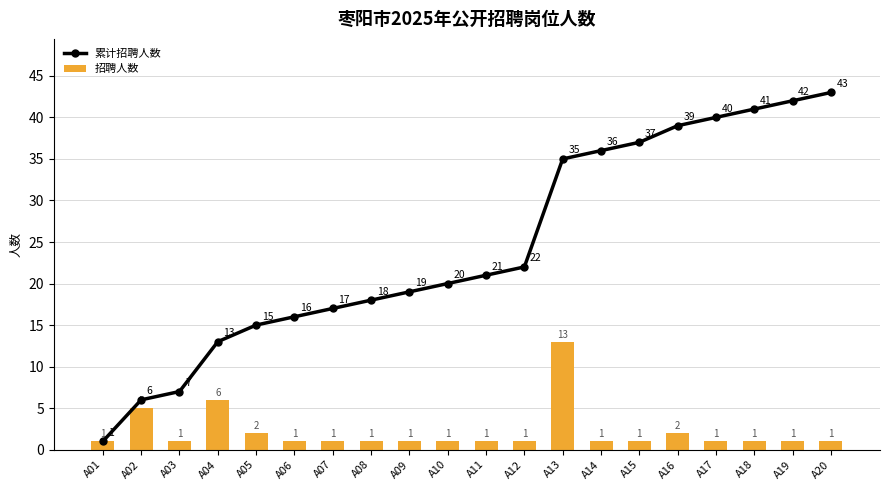

Read the 累计招聘人数 value at A09, to the nearest 5.

20